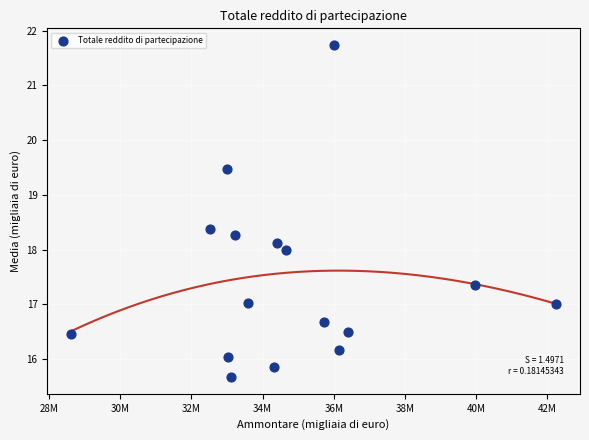

What is the range of X values (max minus min)?

13605756.6